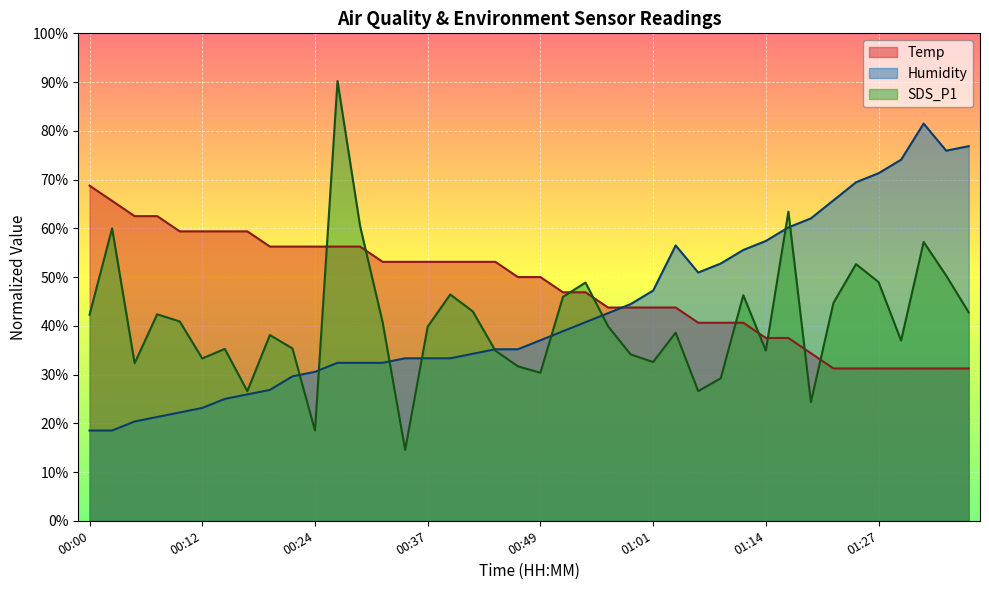

What is the minimum value shown in the chart?

14.5